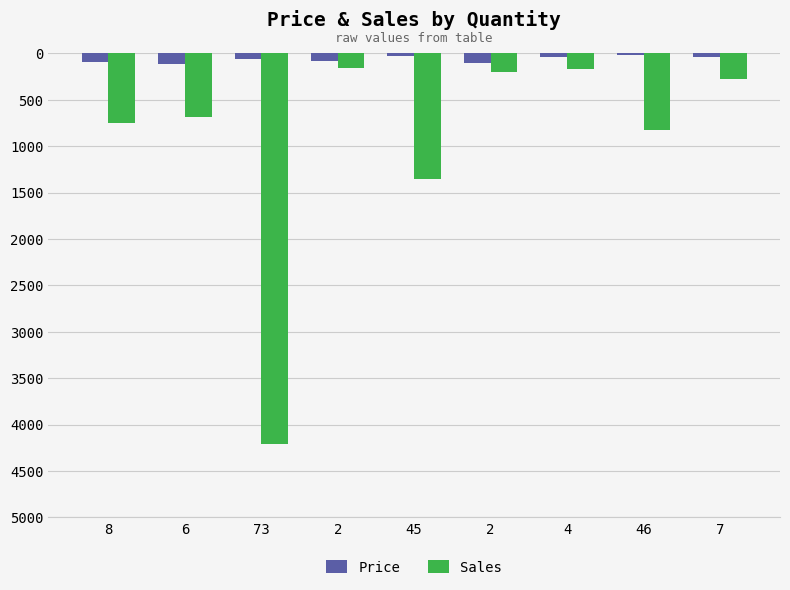

What are all the series names shown in the legend?

Price, Sales